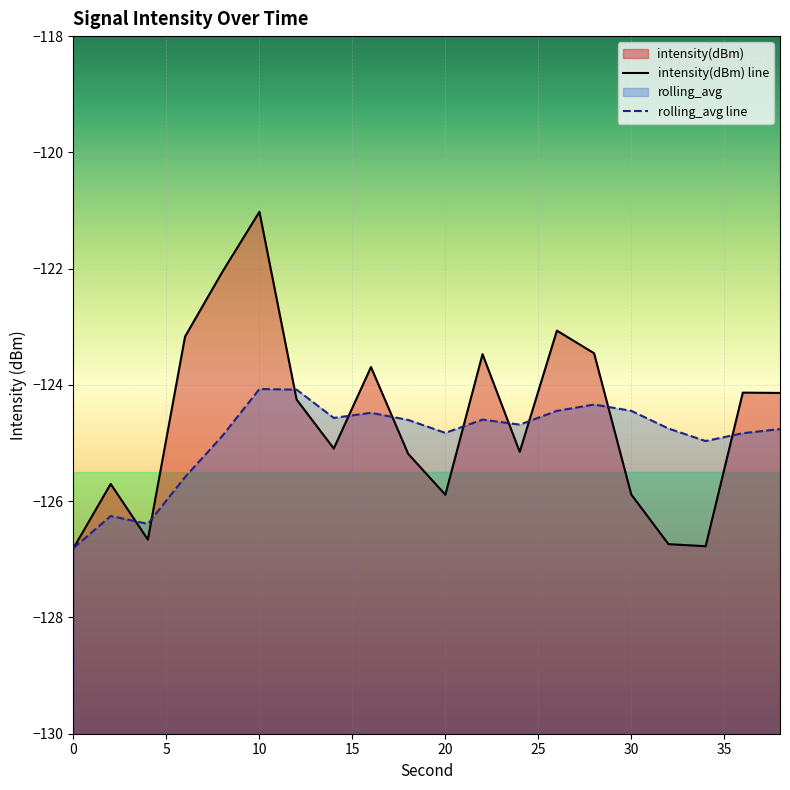

True or false: intensity(dBm) and rolling_avg cross at least once.

True